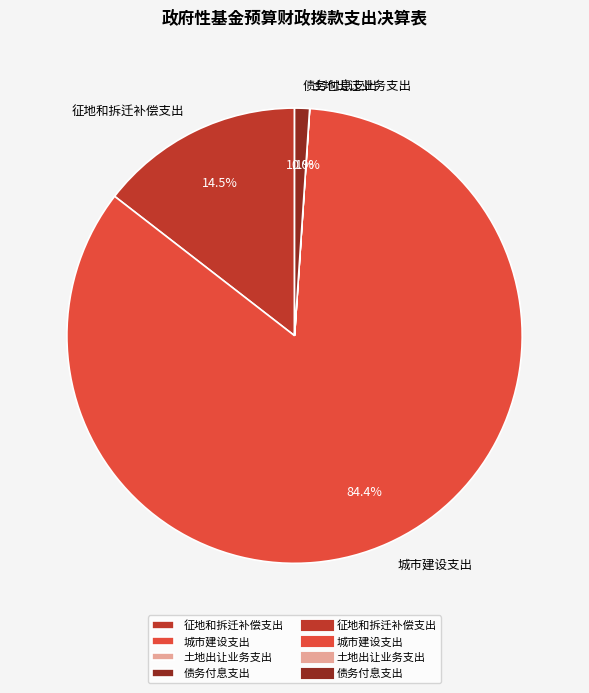

Which has a higher value, 债务付息支出 or 城市建设支出?

城市建设支出